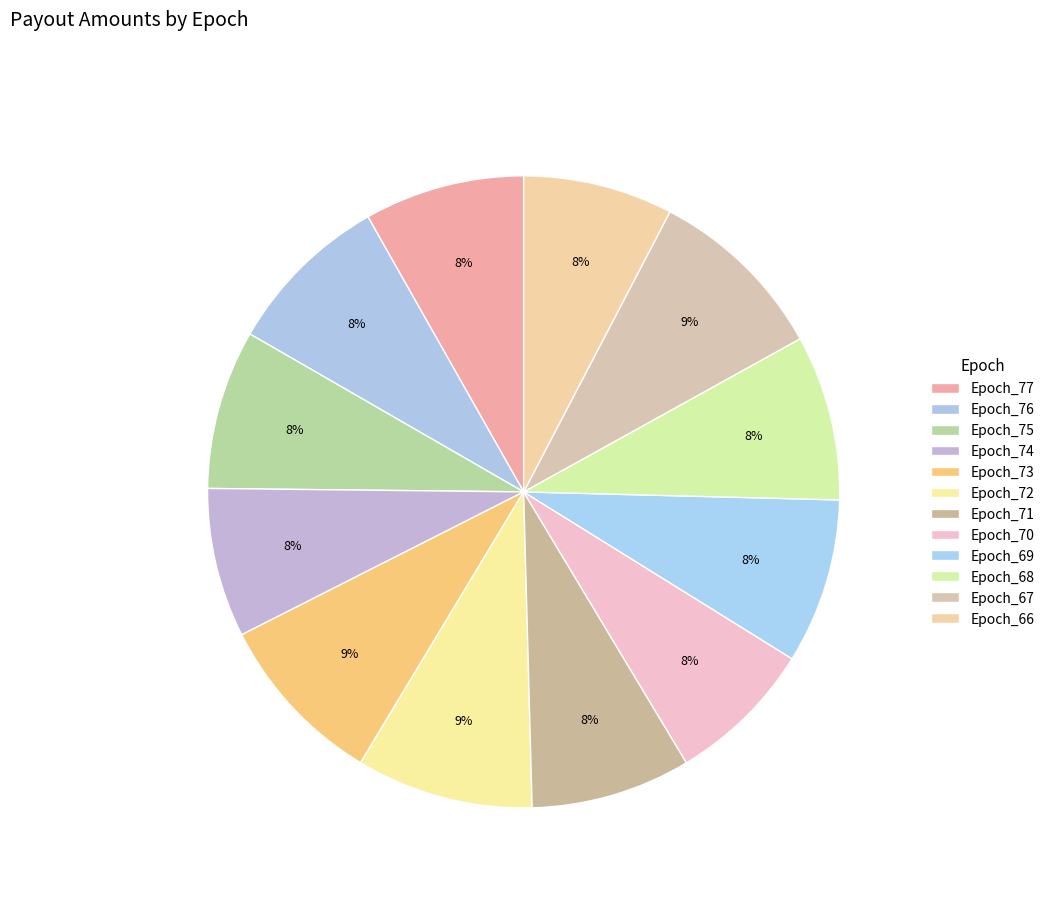

To the nearest percent, what percentage of the pie is Epoch_67?

9%